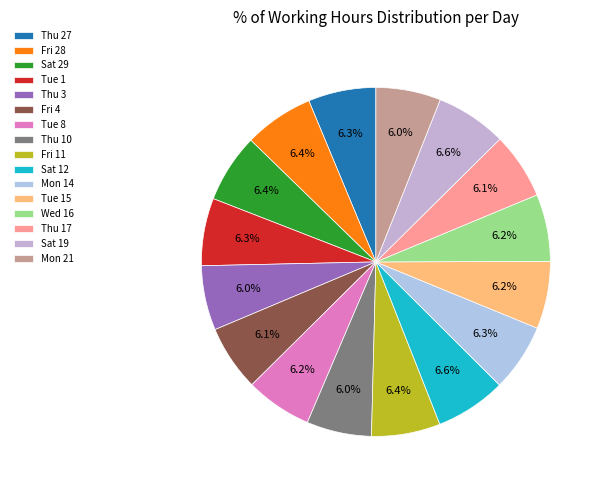

Which slice is the largest?

Sat 19